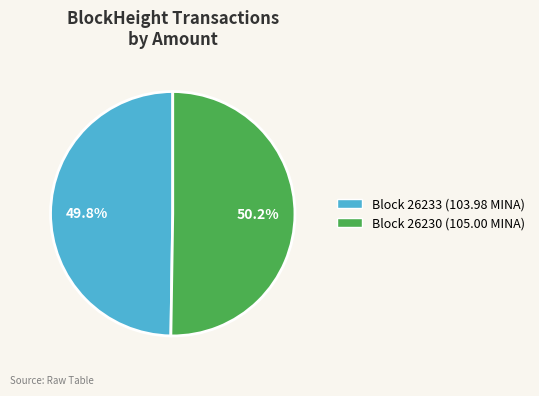

Does any single category account for the majority?

Yes